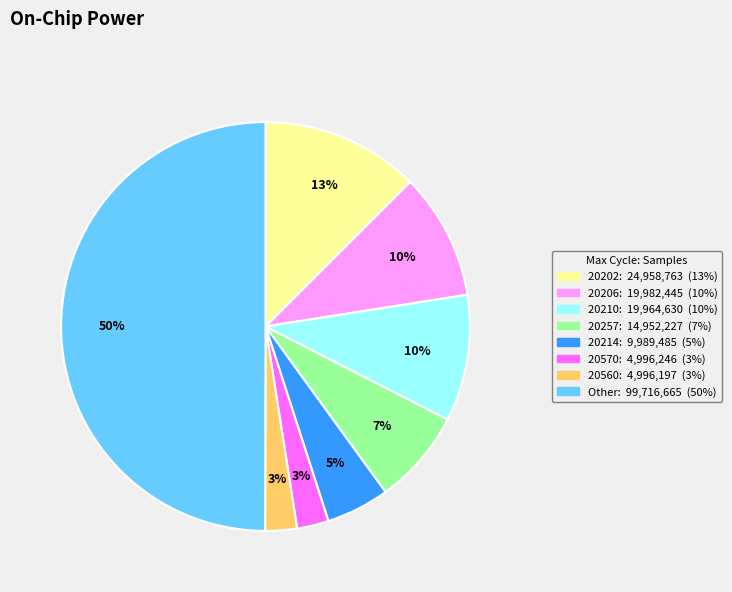

To the nearest percent, what is the average slice percentage?

12%